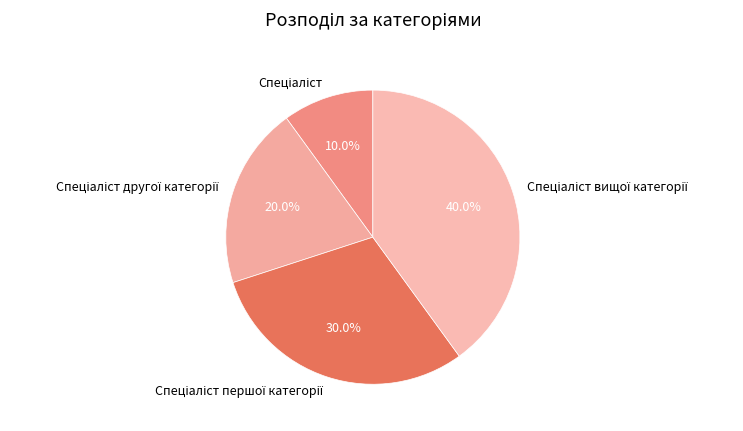

Is there any slice that represents more than half of the pie?

No